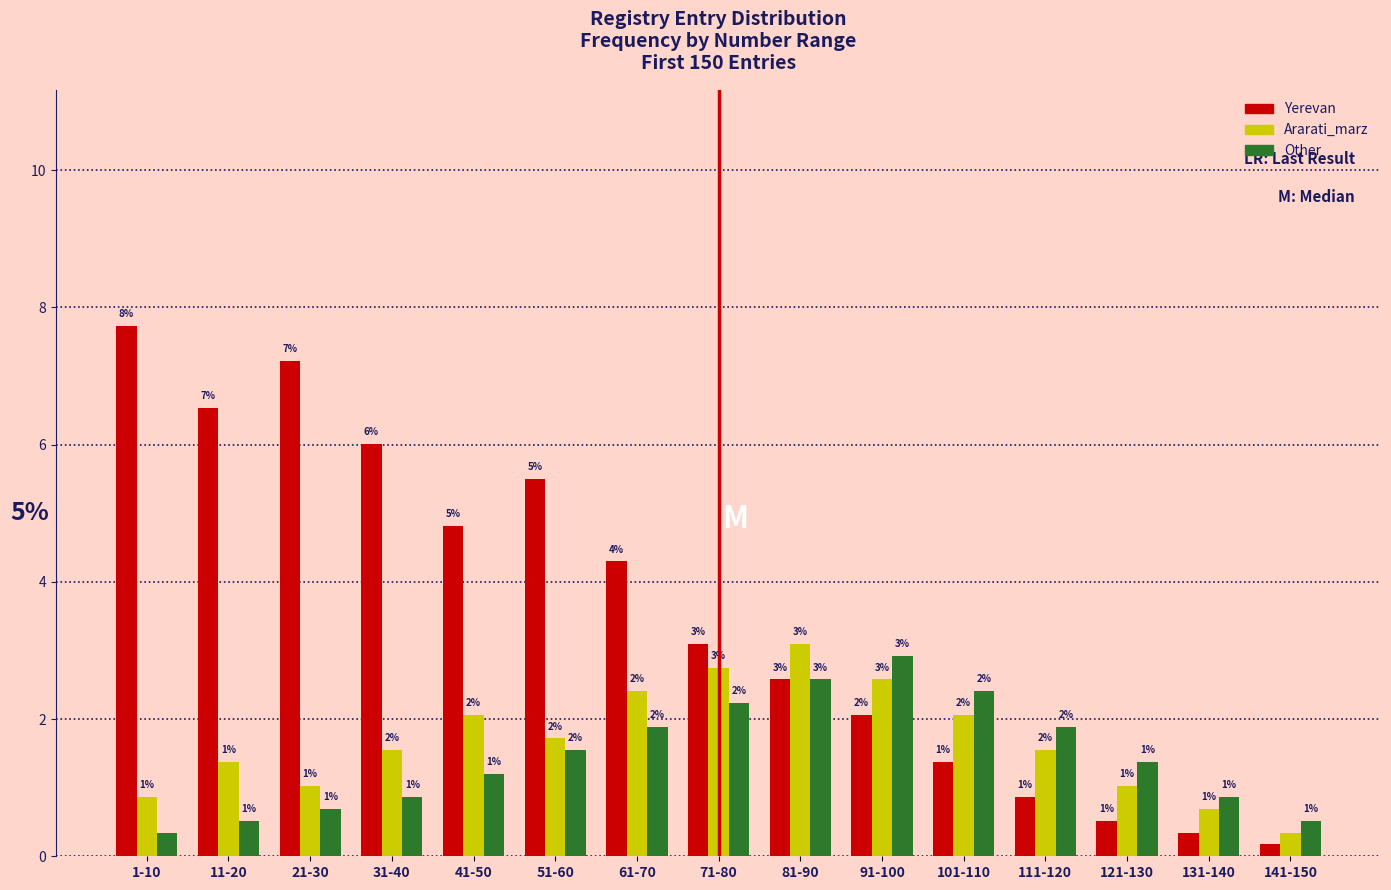

How many groups of bars are there?

15